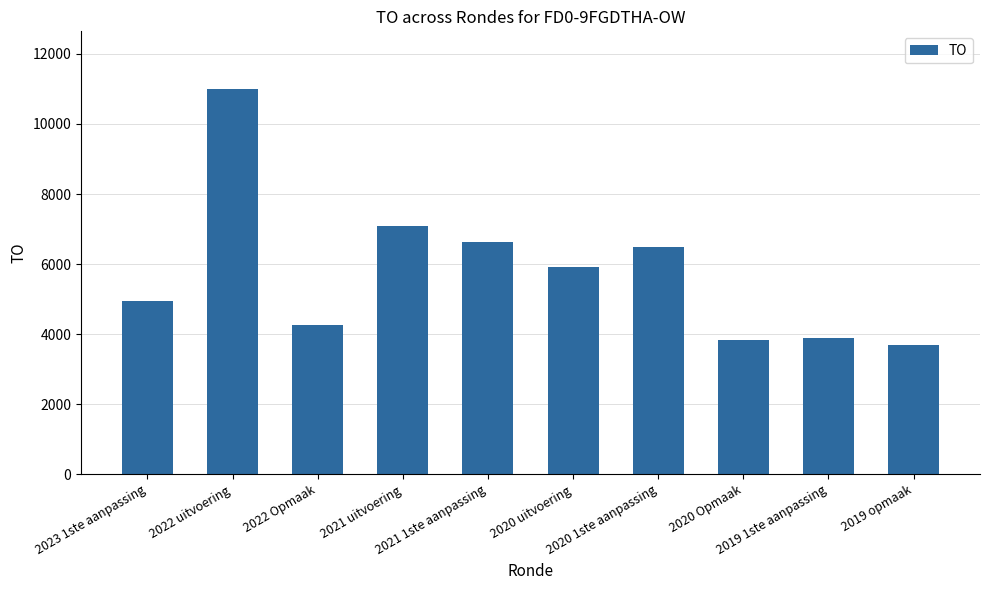

What is the difference between the maximum and second lowest values?

7160